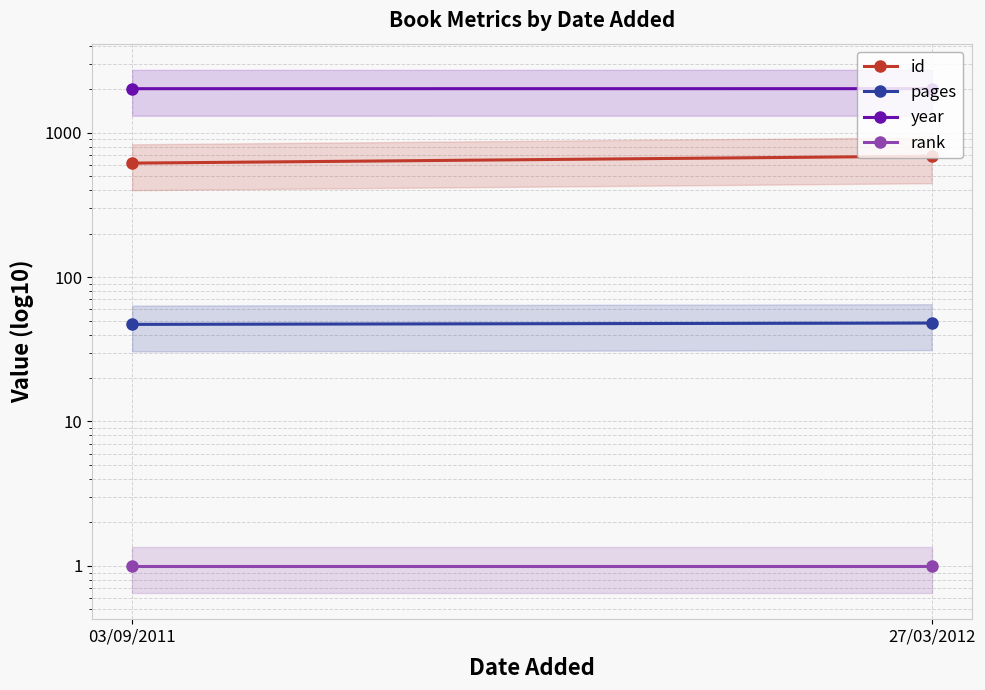

What is the label of the 2nd point from the left?

27/03/2012